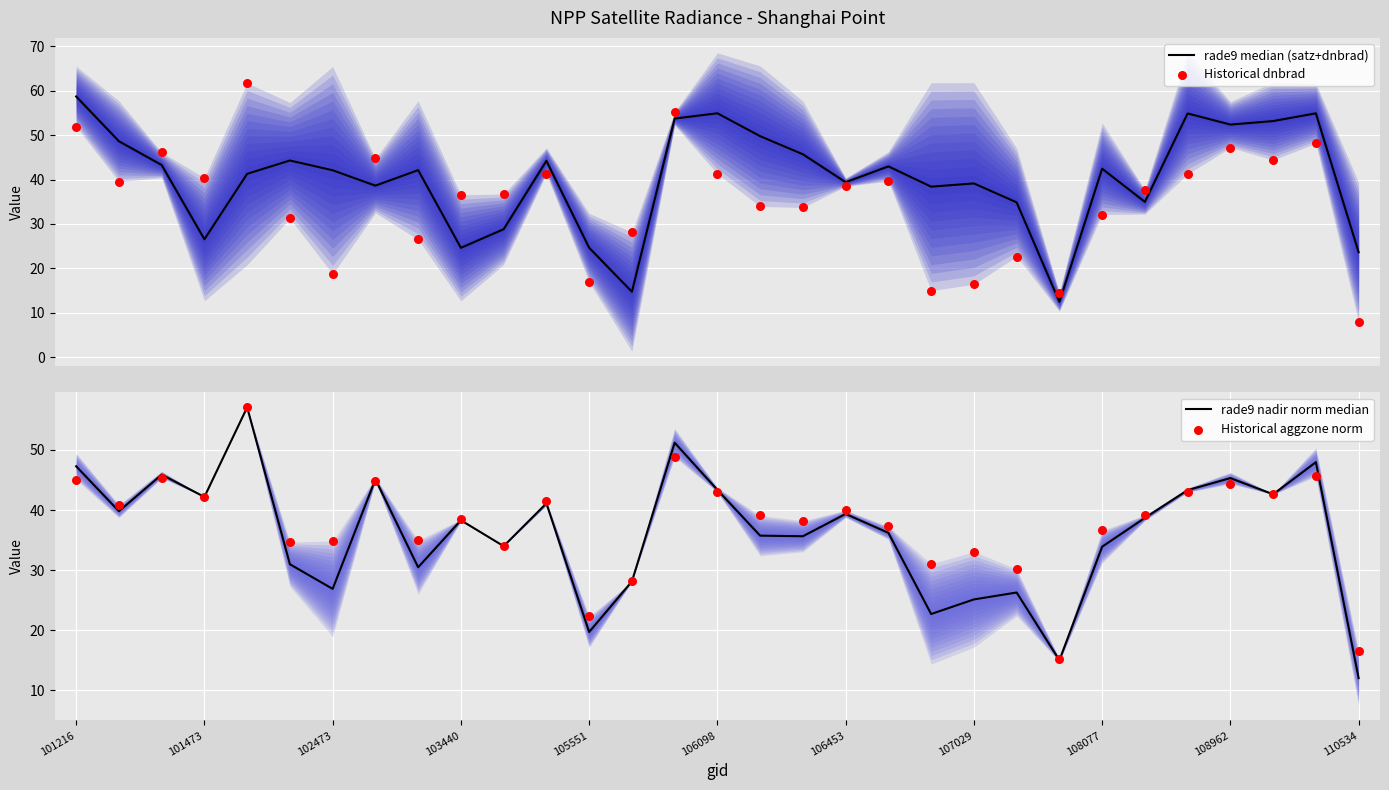

At how many categories does at least one series exceed 20?

30